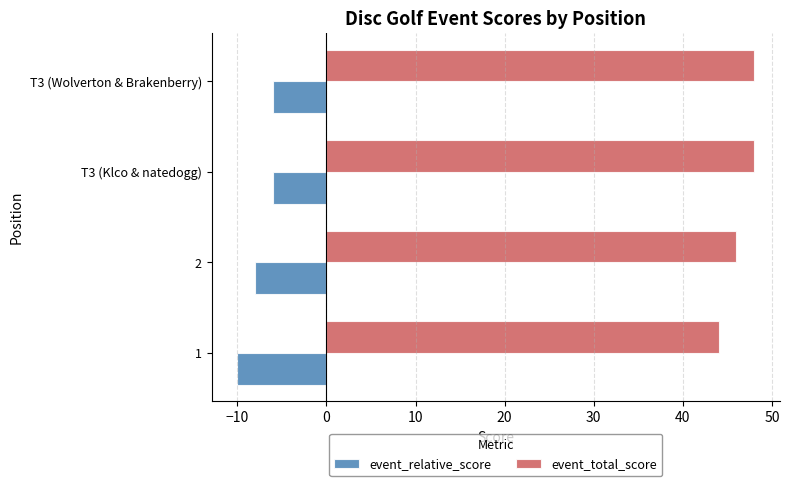

What is the difference between the event_relative_score values at 1 and T3 (Klco & natedogg)?

4